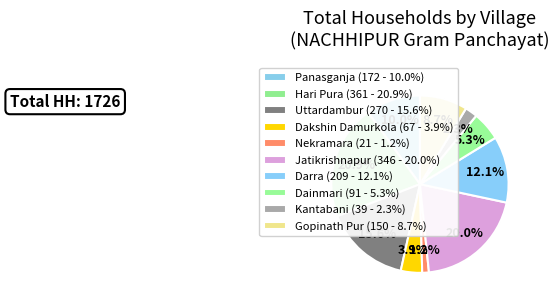

Which slice is the smallest?

Nekramara